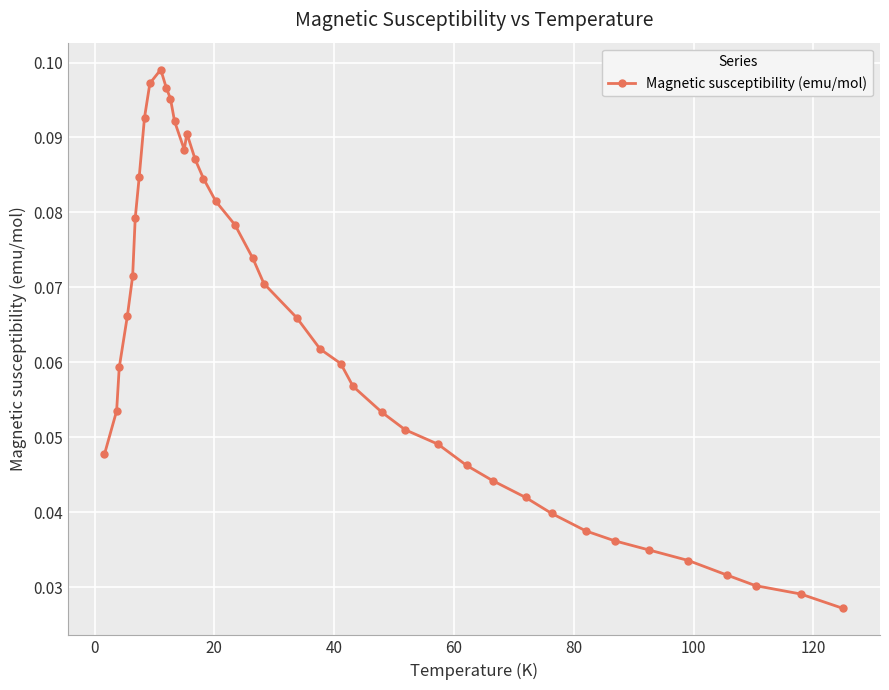

How many values are between 0 and 1?

40